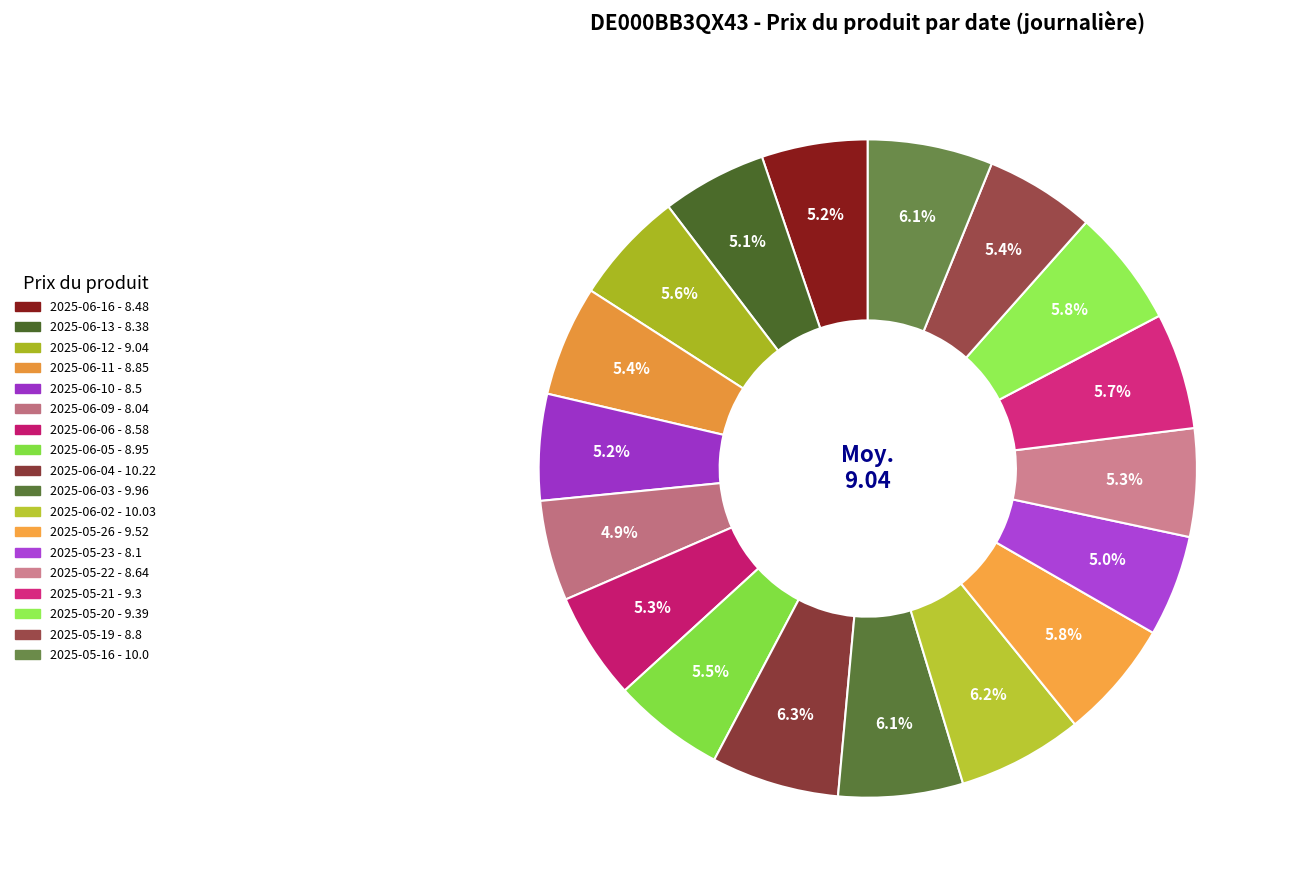

Count the number of slices in the pie.

18